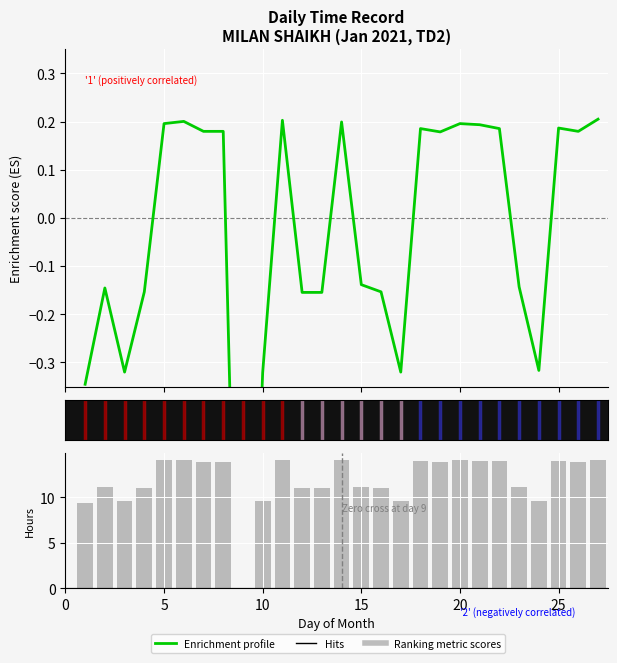

How many data points in Ranking metric scores are above 13?

14